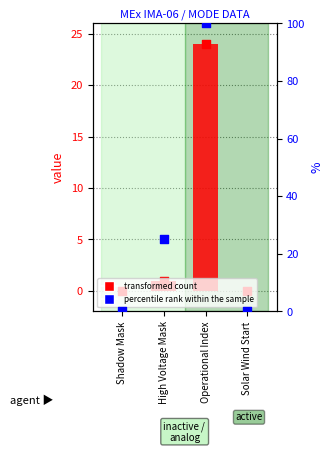

Which series has the largest total across all categories?

percentile rank within the sample